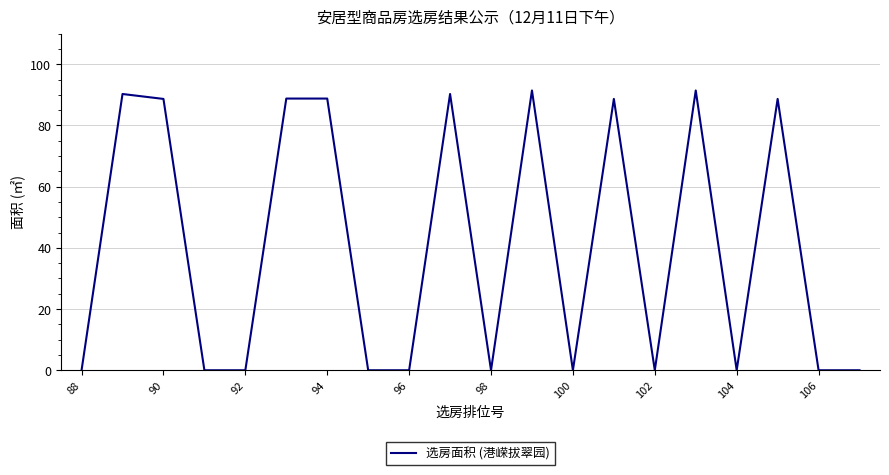

What is the greatest value displayed?

91.4